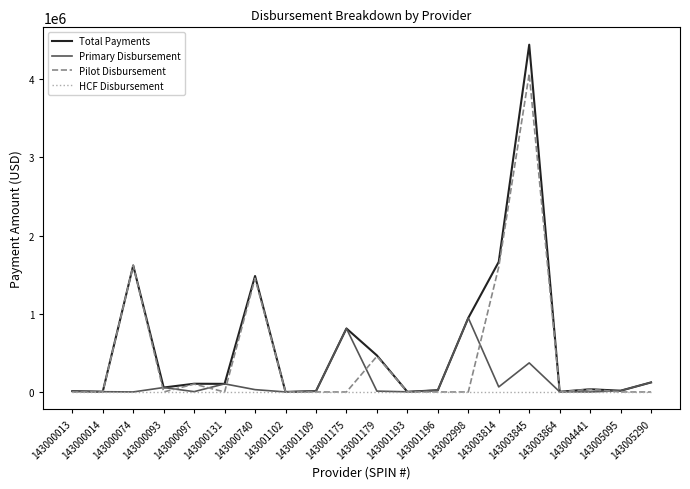

At how many categories does at least one series exceed 1960346?

1